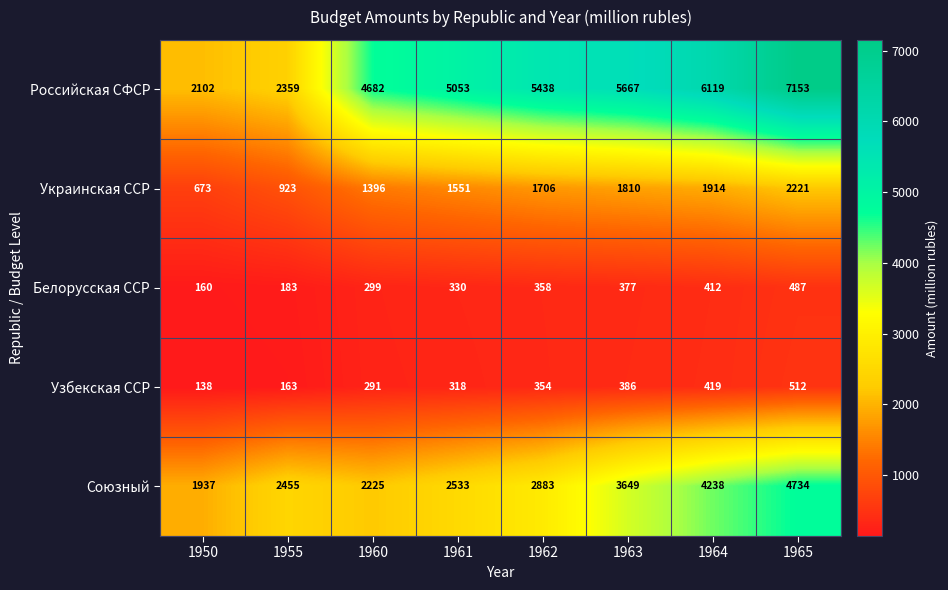

The Российская СФСР series shows 2348 at 1963. True or false?

False